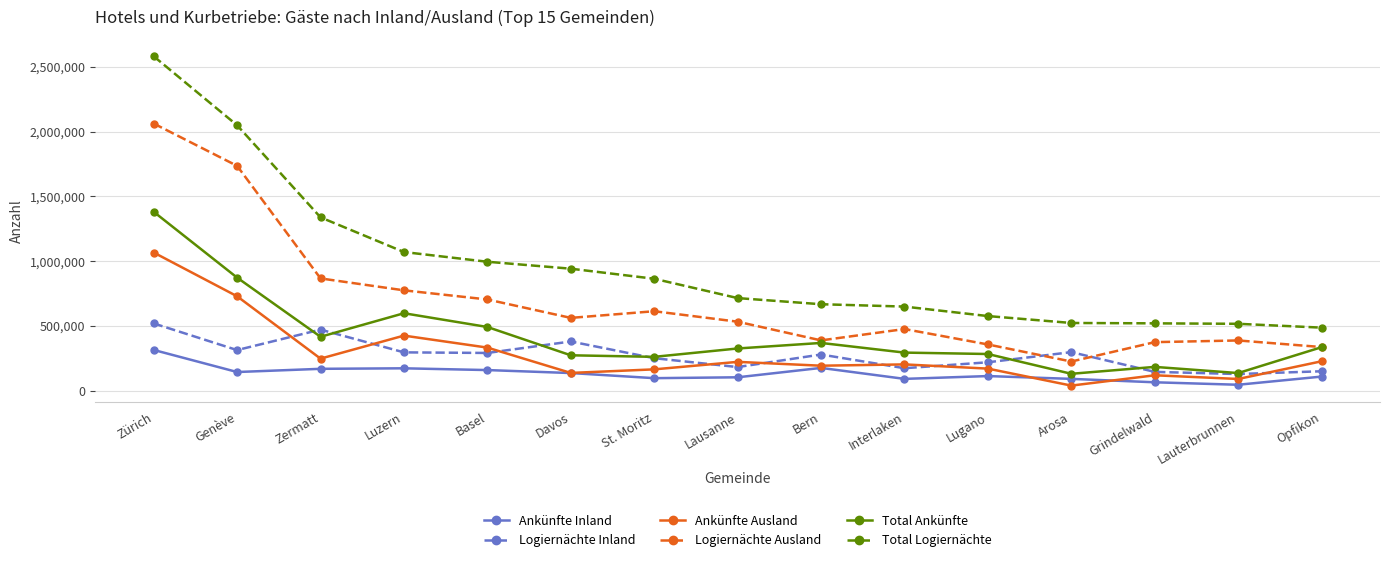

True or false: Logiernächte Inland has a value of 158809 at Arosa.

False